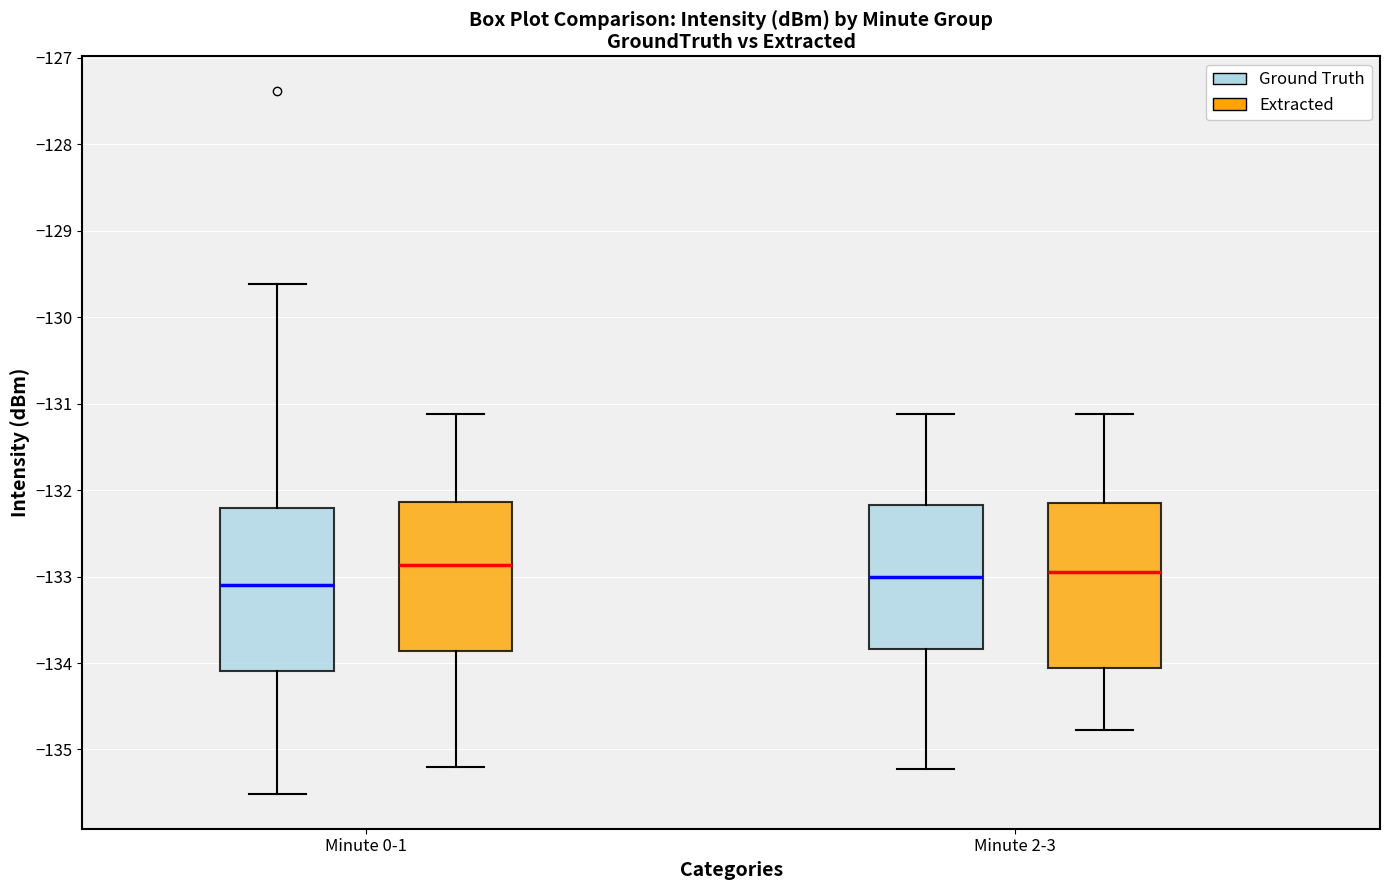

Where does the median line of the box for Minute 0-1 (Extracted) sit on the y-axis? The values are not printed on the chart, so give them approximately, as read against the axis.

-132.9